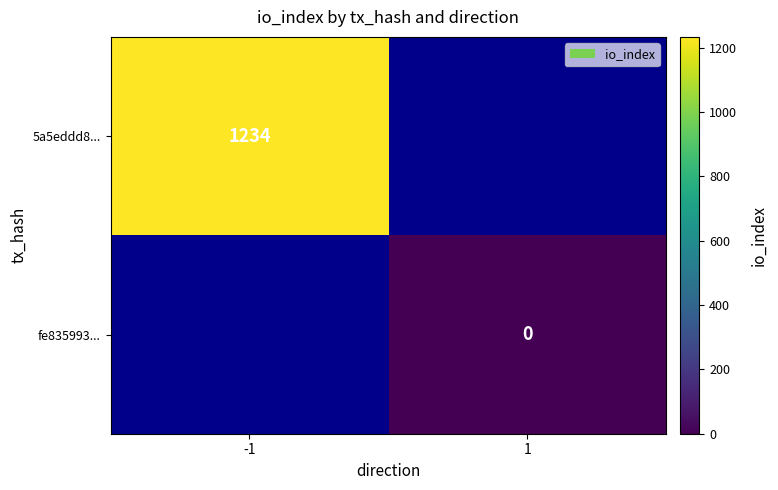

What is the maximum value shown in the chart?

1234.0